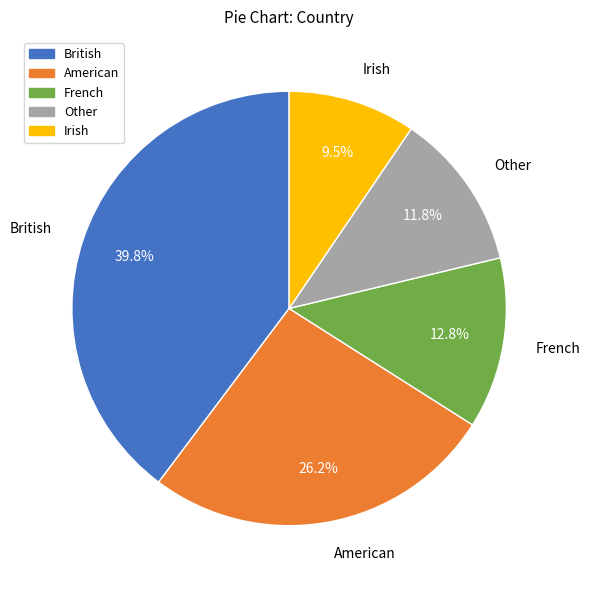

Is it true that Other is 22% of the pie?

False